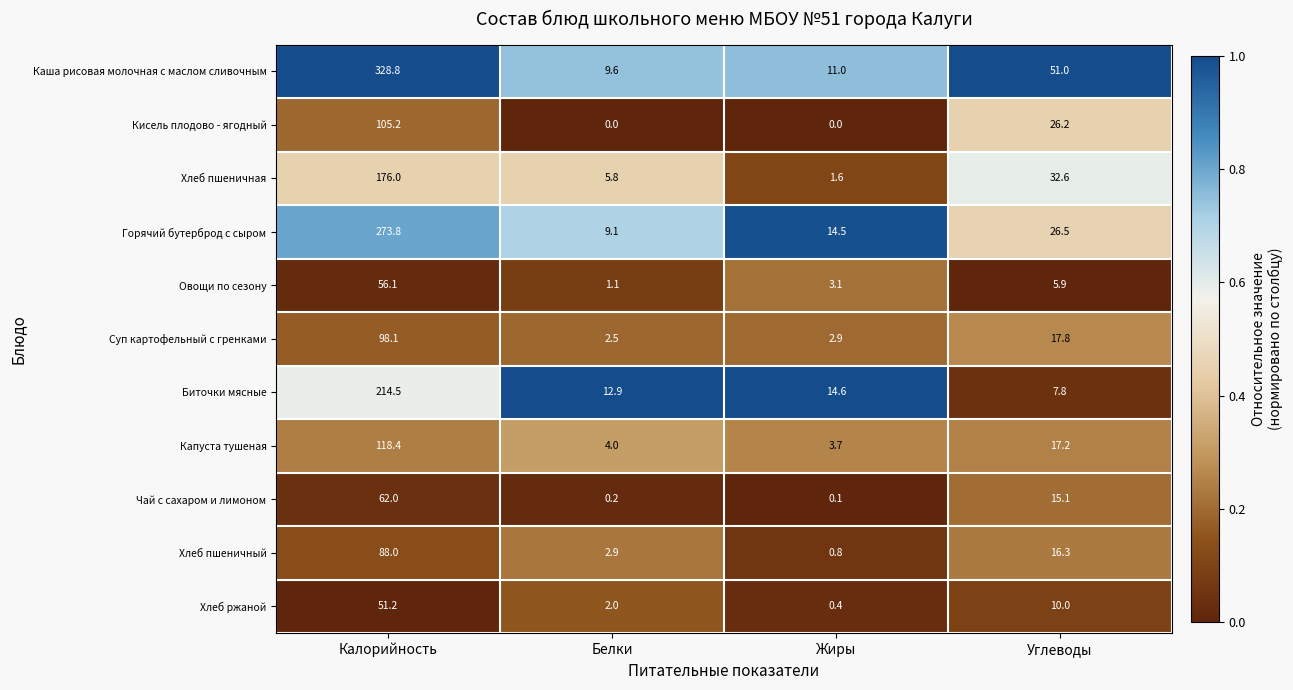

The value of Горячий бутерброд с сыром at Углеводы is 16.3. True or false?

False